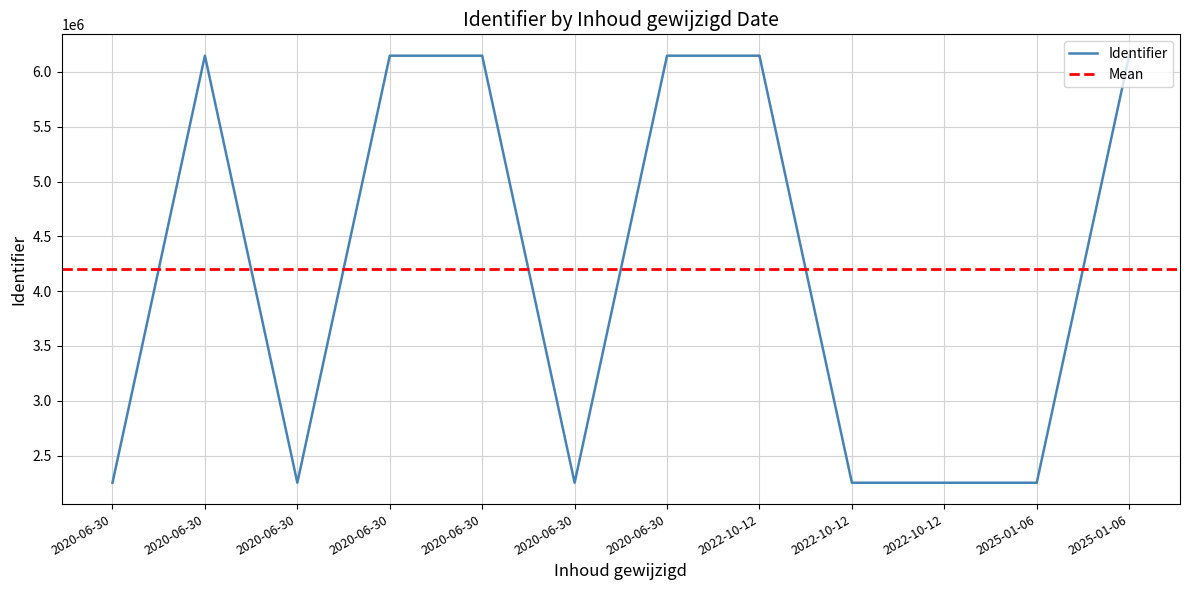

What is the greatest value displayed?

6147954